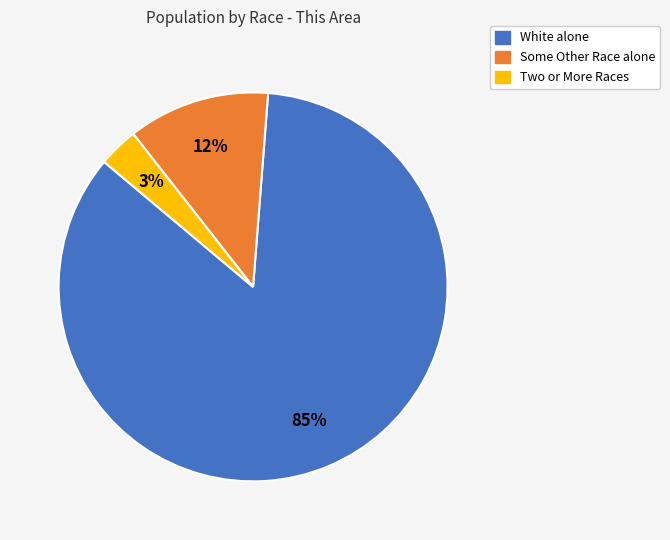

Is there any slice that represents more than half of the pie?

Yes